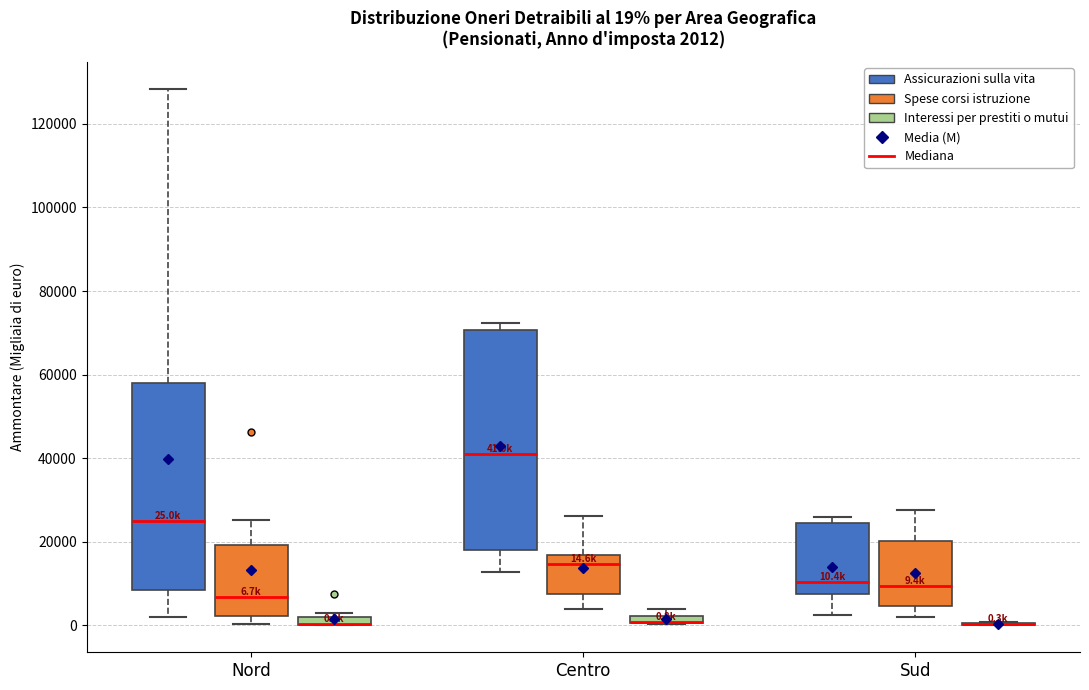

Comparing the boxes themselves (not the whiskers), which one is the tallest?

Centro (Assicurazioni sulla vita)